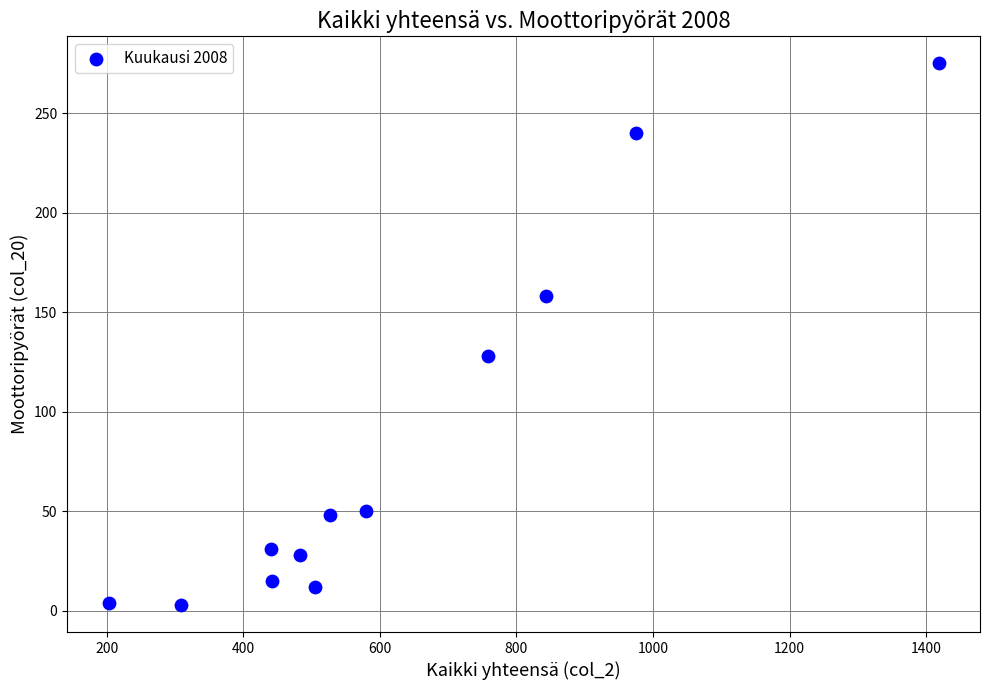

What is the range of X values (max minus min)?

1215